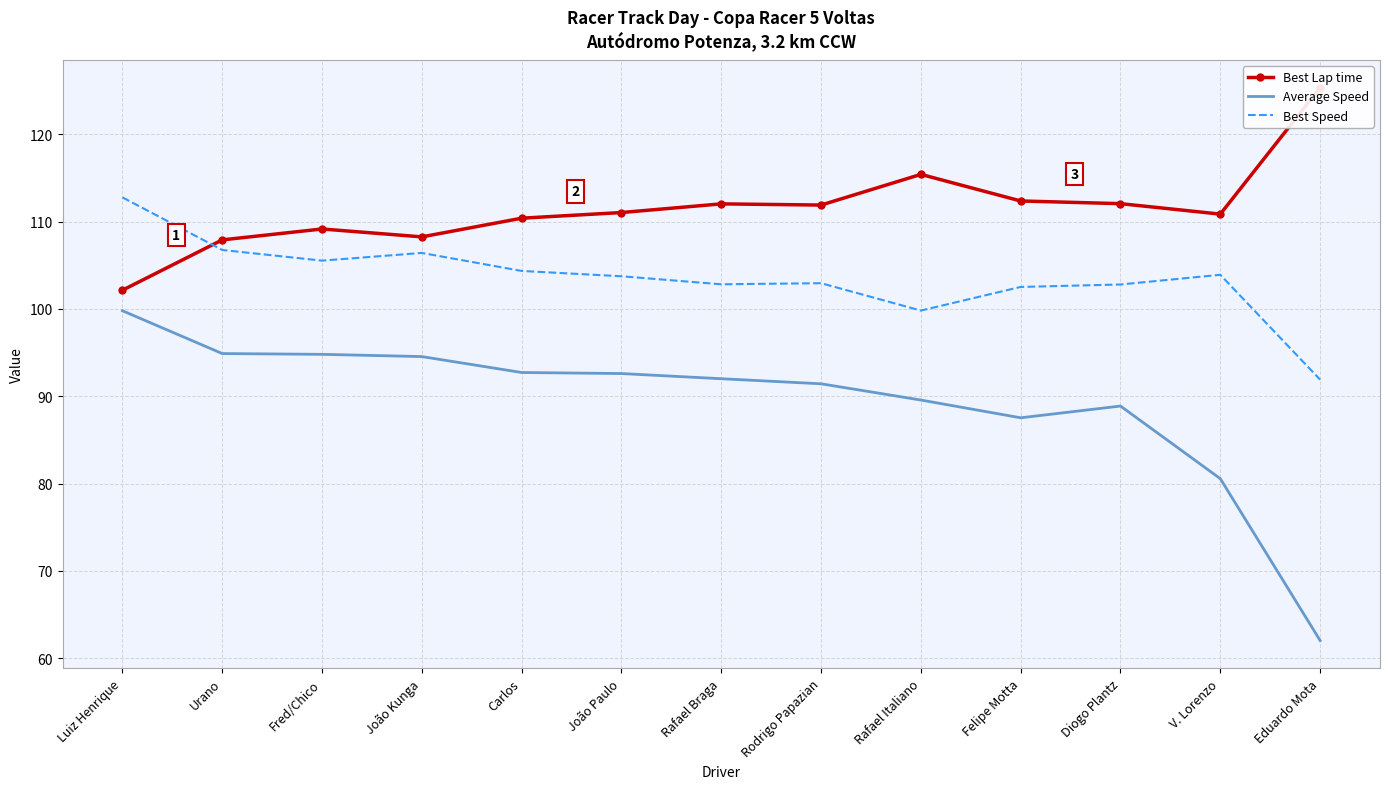

What is the value of the Average Speed point at the 4th from the left?

94.5